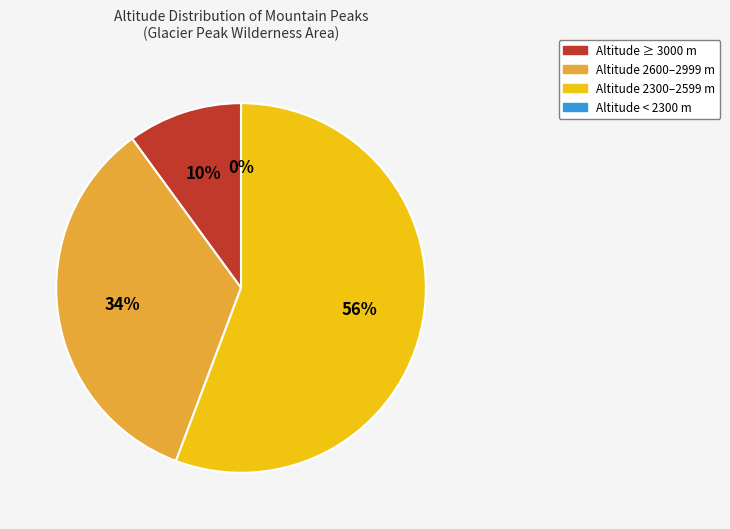

To the nearest percent, what portion does Glacier Peak represent?

10%